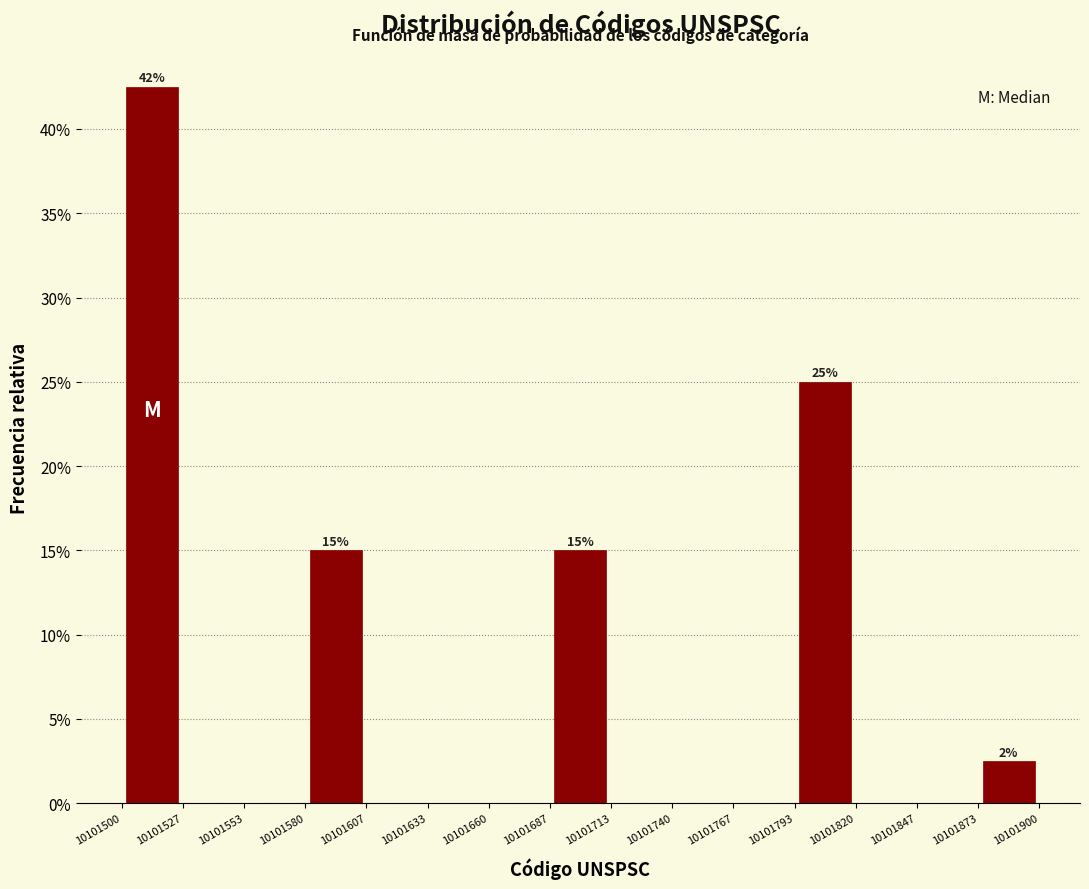

Over which range of the x-axis is the bar tallest?

10101500 to 10101527